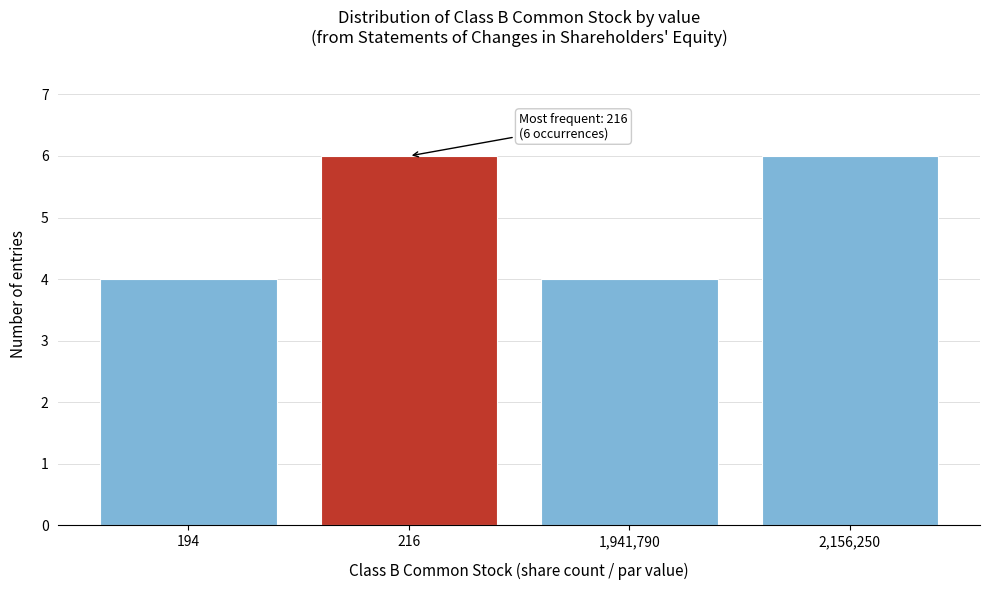

Reading right to left, extract all data points from this chart.

6	4	6	4